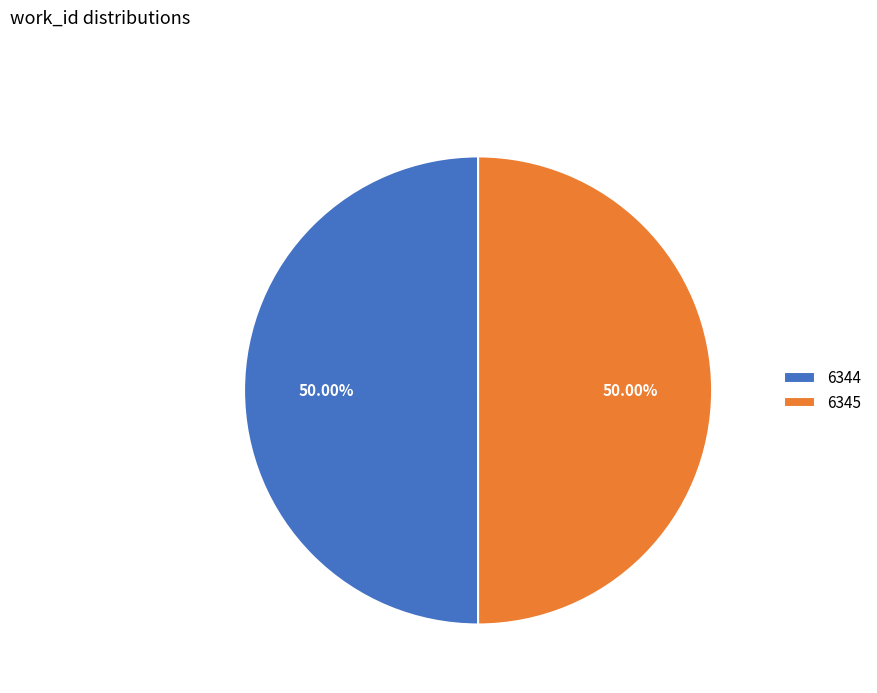

To the nearest percent, what is the average slice percentage?

50%